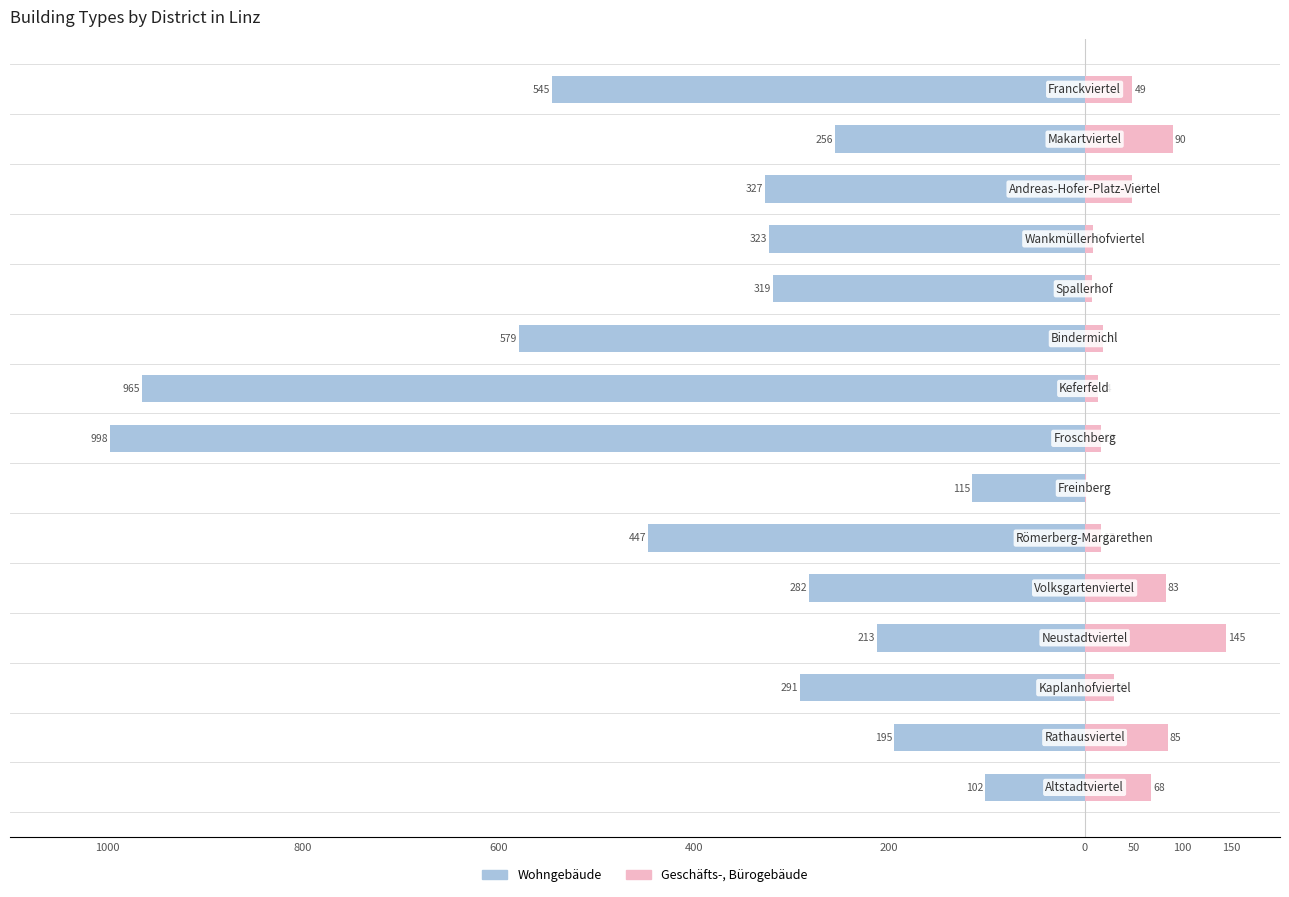

Reading left to right, extract all data points from this chart.

Wohngebäude: -102	-195	-291	-213	-282	-447	-115	-998	-965	-579	-319	-323	-327	-256	-545
Geschäfts-, Bürogebäude: 68	85	30	145	83	17	1	17	14	19	8	9	49	90	49